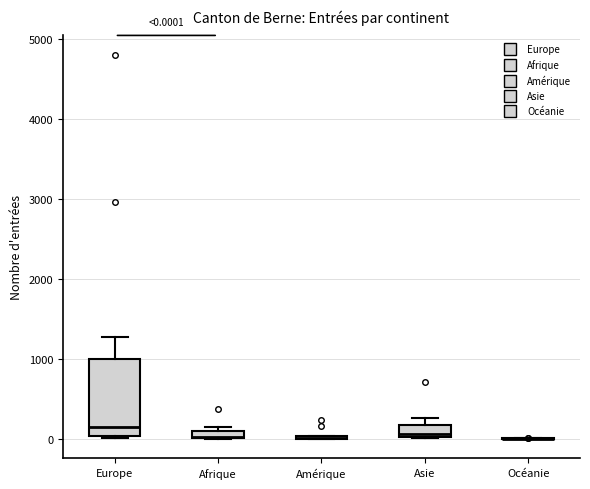

Which box is the tallest, from its lower edge to its upper edge?

Europe